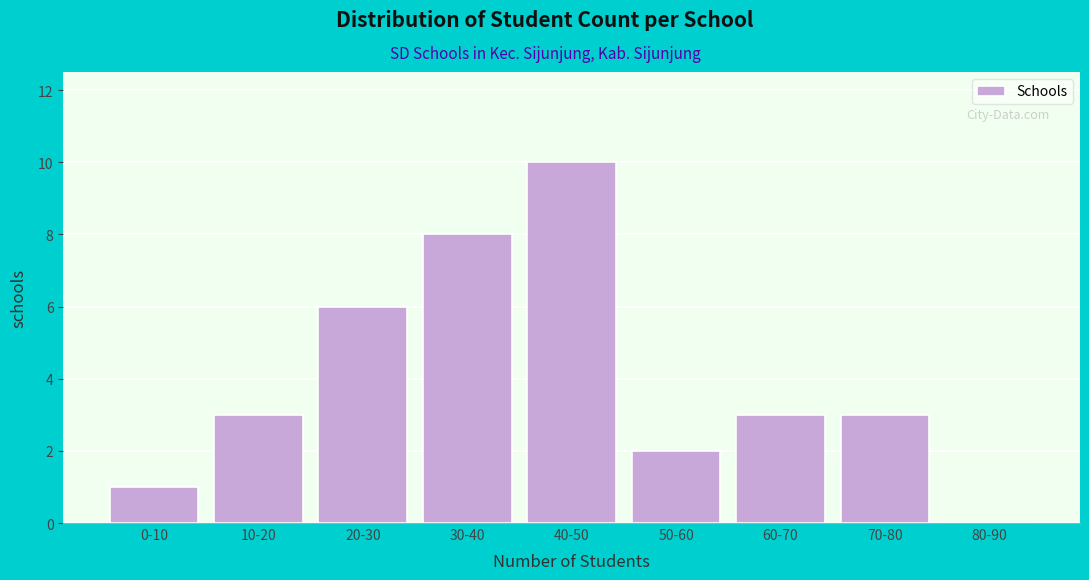

Reading right to left, transcribe all the data shown in this chart.

80-90=0	70-80=3	60-70=3	50-60=2	40-50=10	30-40=8	20-30=6	10-20=3	0-10=1